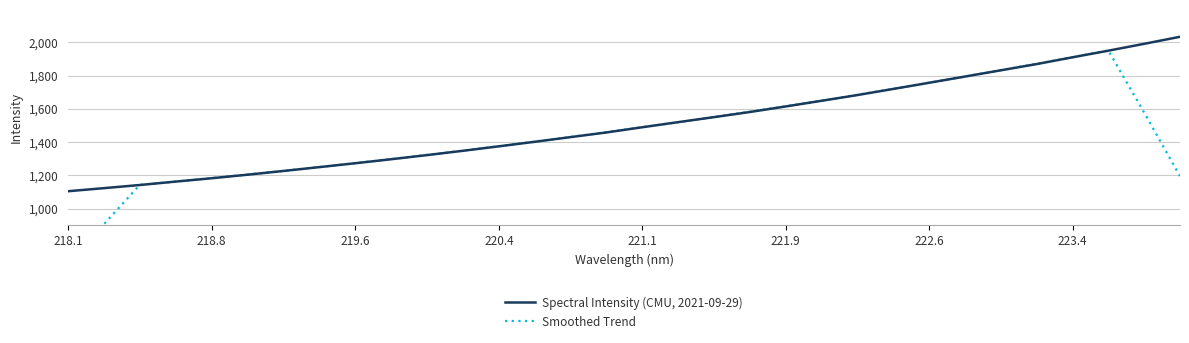

True or false: Spectral Intensity (CMU, 2021-09-29) has a value of 1489.5 at 221.1.

True